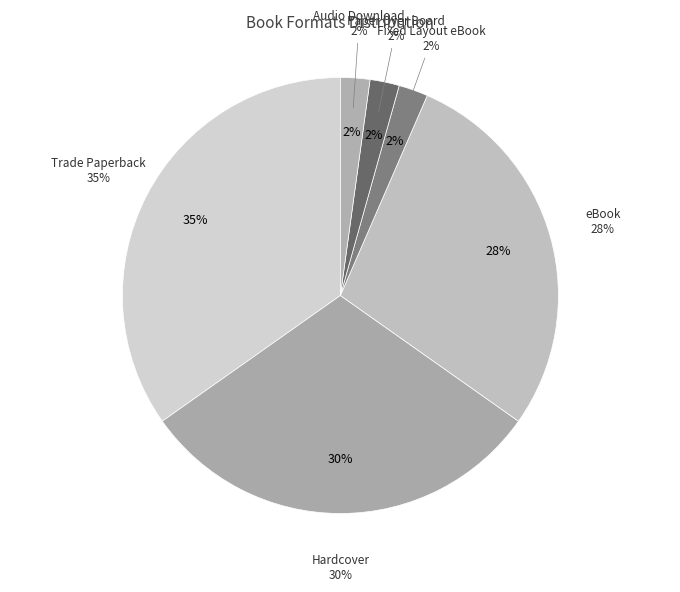

Which slice is the largest?

Trade Paperback